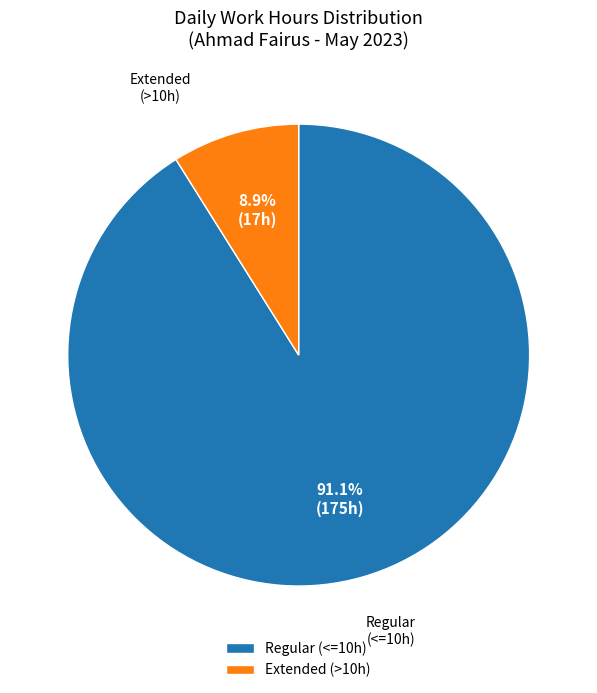

Rank the categories by value from lowest to highest.

Extended (>10h), Regular (<=10h)